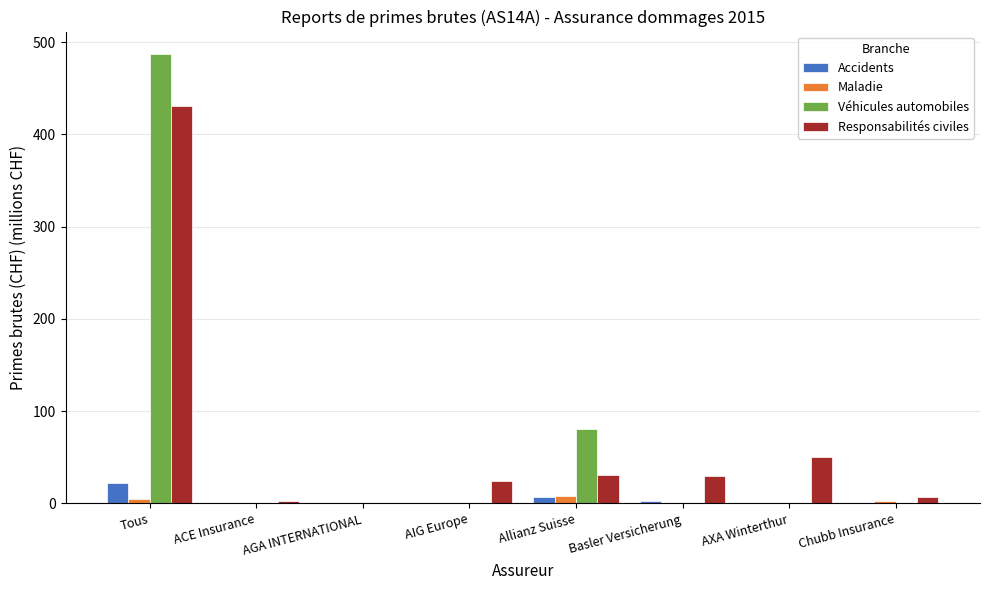

Is it true that Responsabilités civiles equals 695.1 at Tous?

False